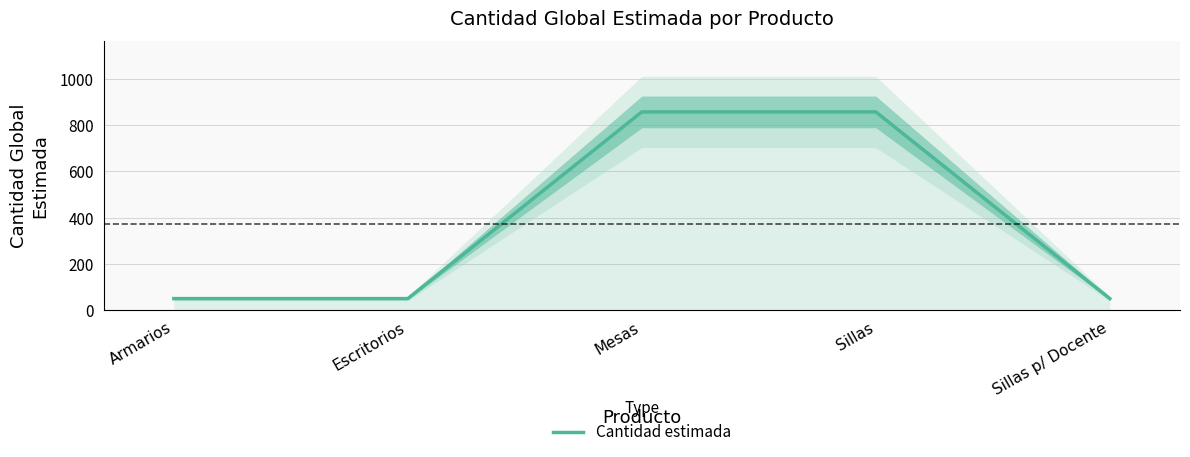

List the labels in order of value, smallest first.

Armarios, Escritorios, Sillas p/ Docente, Mesas, Sillas